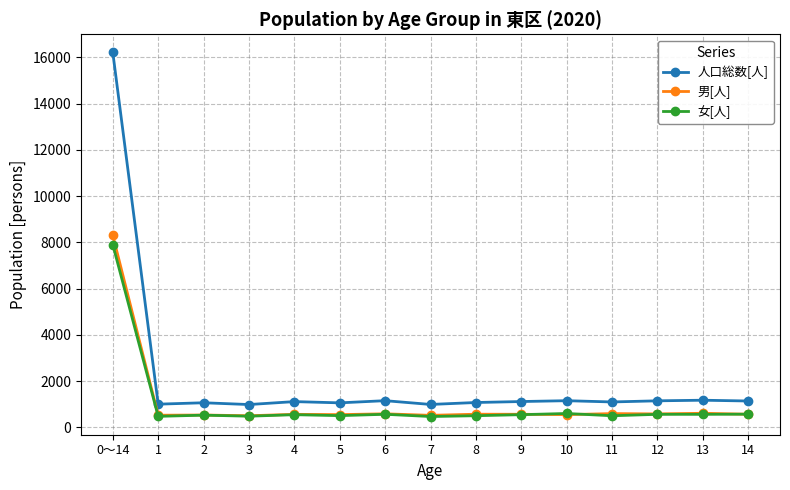

True or false: 女[人] has more than 0 interior local peaks.

True